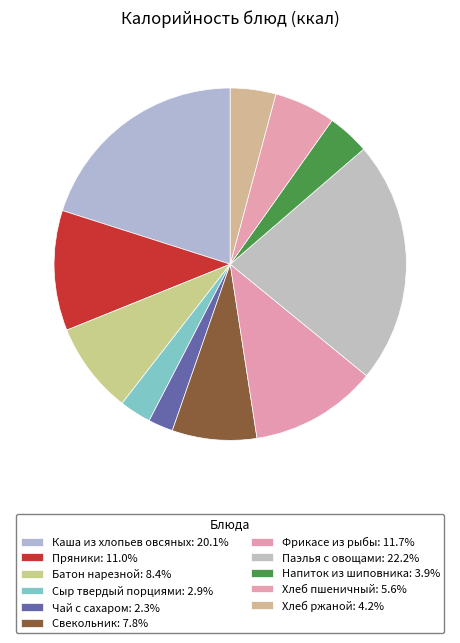

What percentage is NOT represented by Фрикасе из рыбы?

88.3%